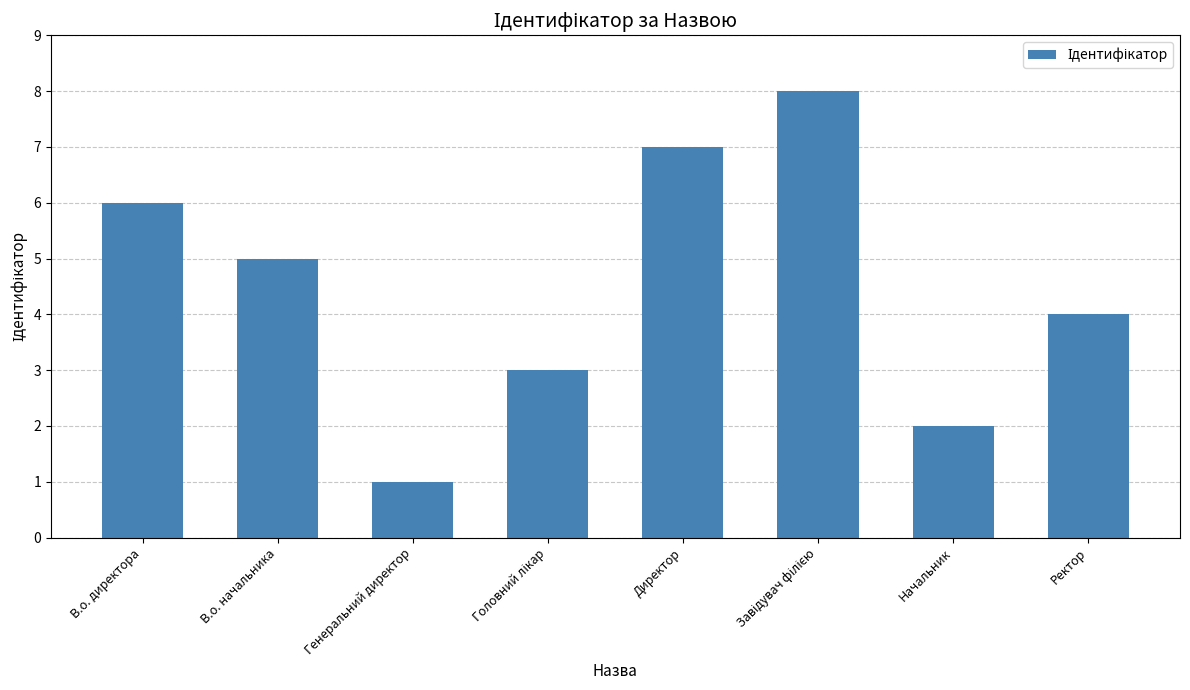

Reading right to left, what are all the values shown in this chart?

4	2	8	7	3	1	5	6